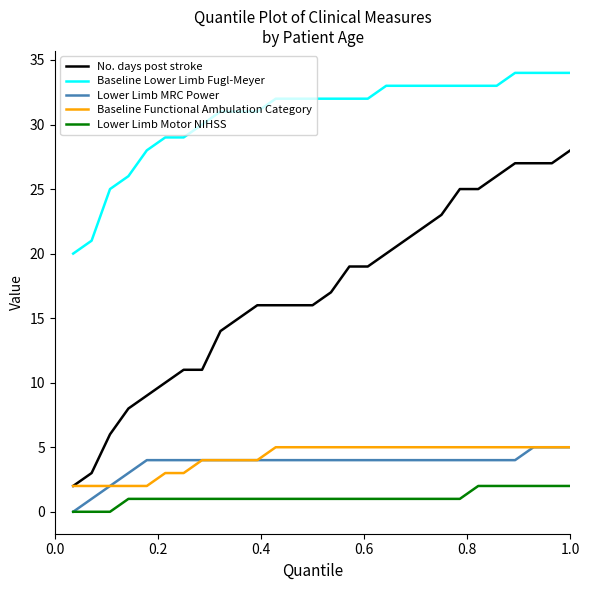

What is the difference between the maximum and second lowest values in the Lower Limb MRC Power series?

4